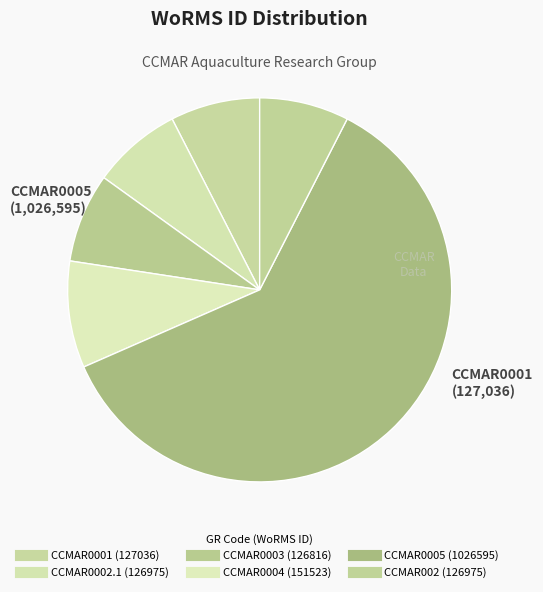

How many segments does this pie chart have?

6